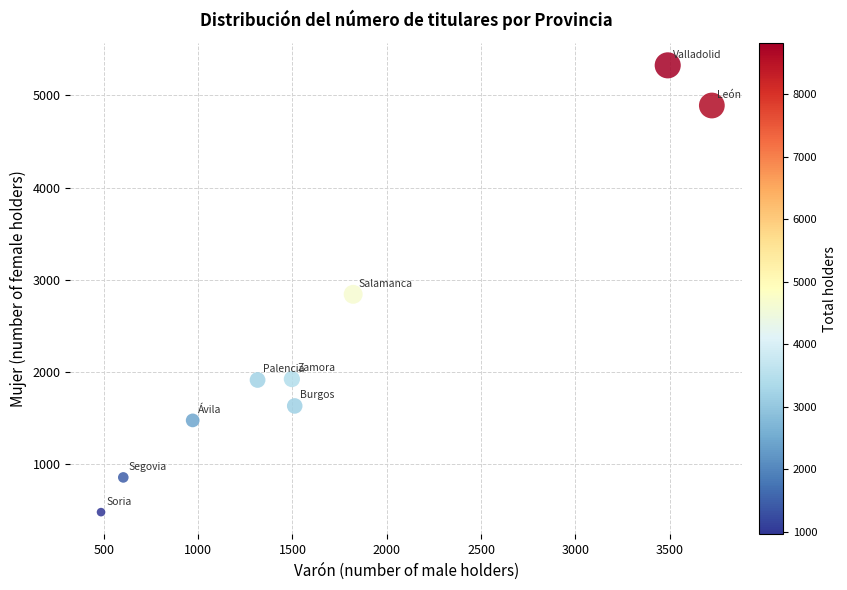

What Y value in the scatter plot is closest to 2901?

2841